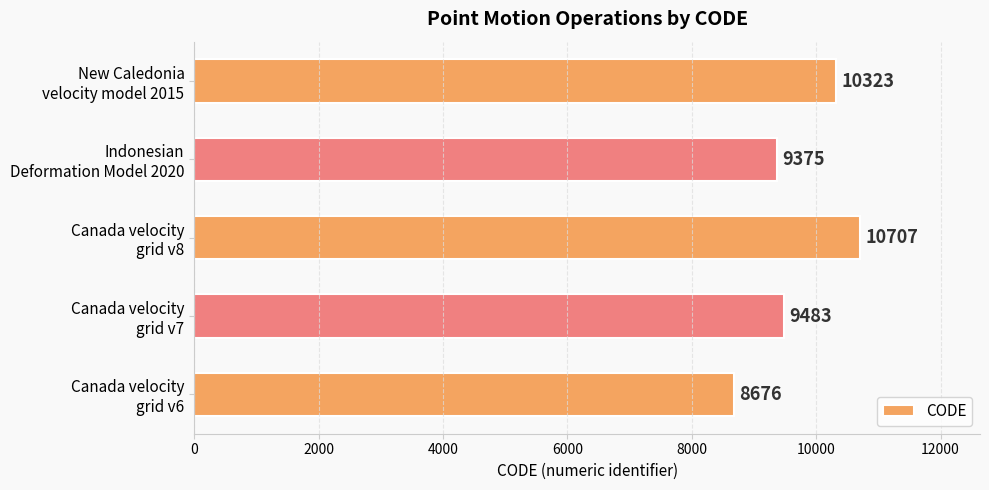

What is the greatest value displayed?

10707